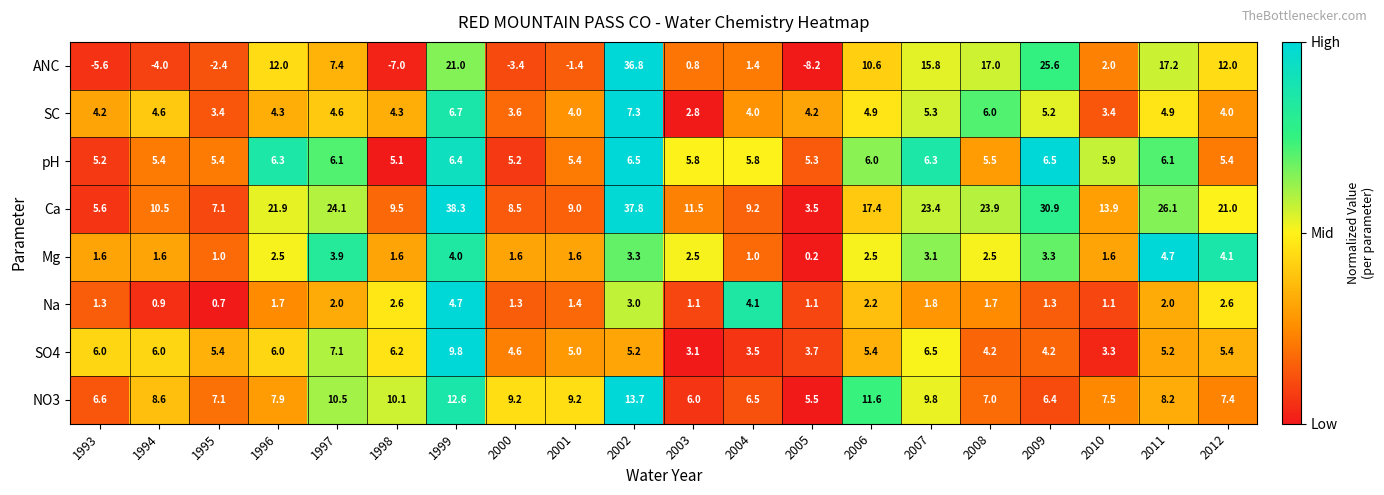

How many data points does each series have?

20